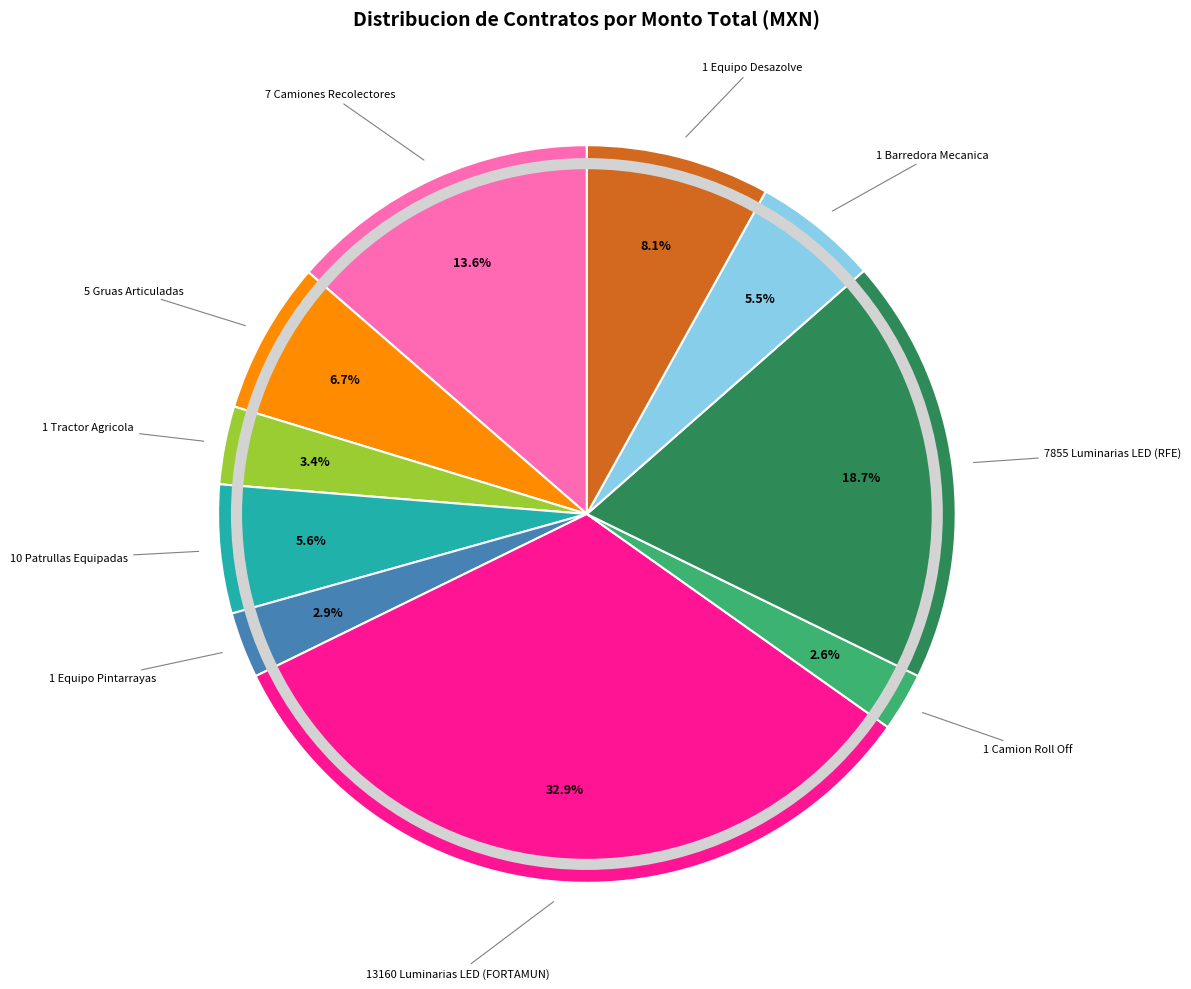

Is there a majority slice in this chart?

No